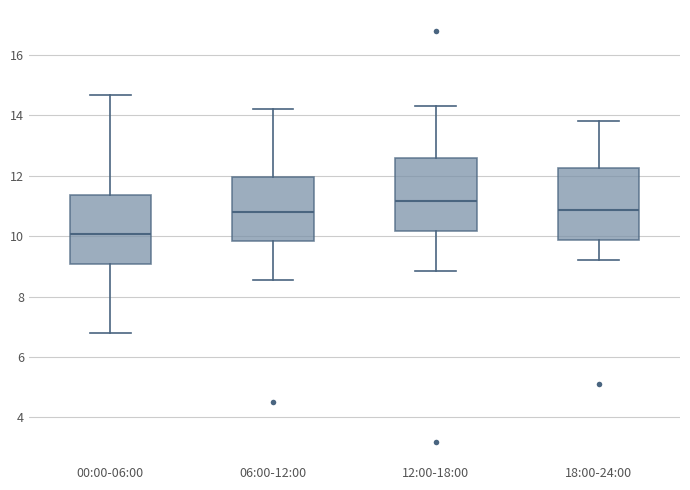

Reading left to right, read every box against the y-axis: the position of its median line, the range the box covers, and the ends of its whiskers. The values are not printed on the chart, so give them approximately, as read against the axis.

00:00-06:00: median 10.0, box 9.0 to 11.4, whiskers 6.8 to 14.6
06:00-12:00: median 10.8, box 9.8 to 12.0, whiskers 8.6 to 14.2
12:00-18:00: median 11.2, box 10.2 to 12.6, whiskers 8.8 to 14.4
18:00-24:00: median 10.8, box 9.8 to 12.2, whiskers 9.2 to 13.8